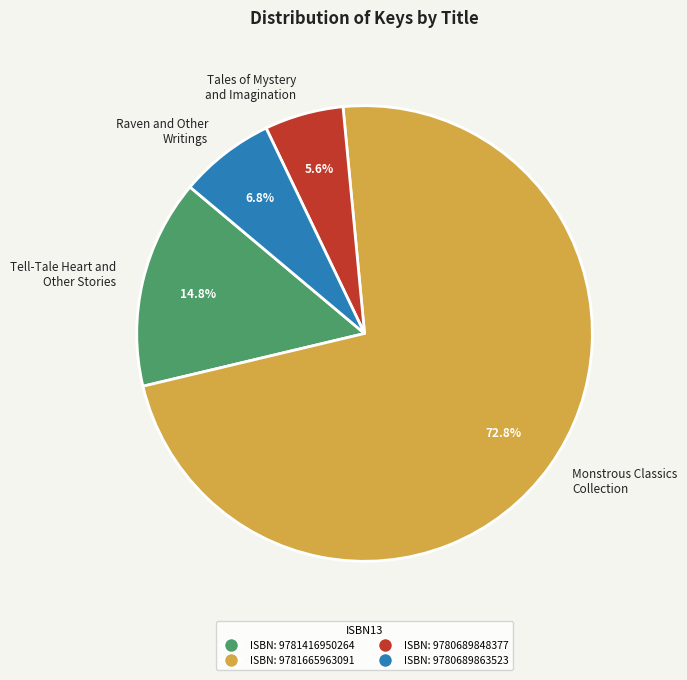

How many slices are in this pie chart?

4